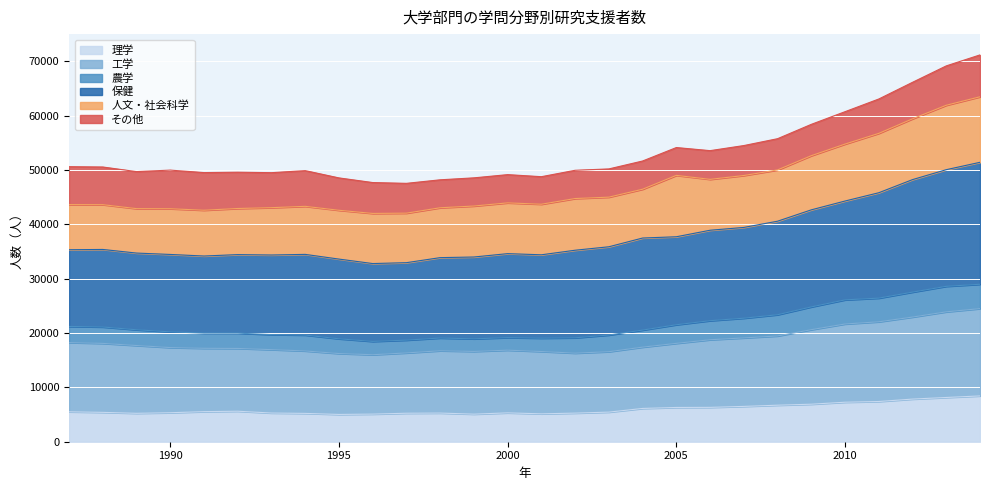

What is the lowest value of the 理学 series?

5020